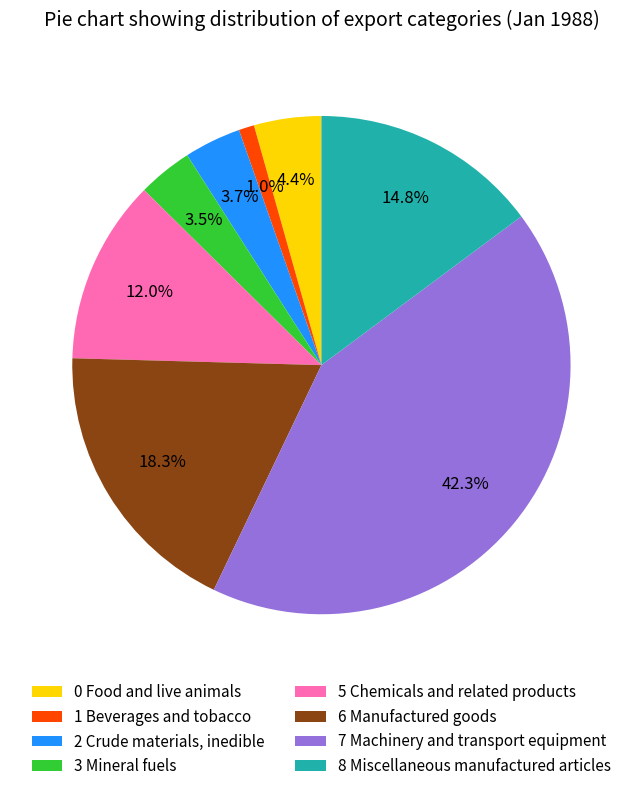

Does any single category account for the majority?

No